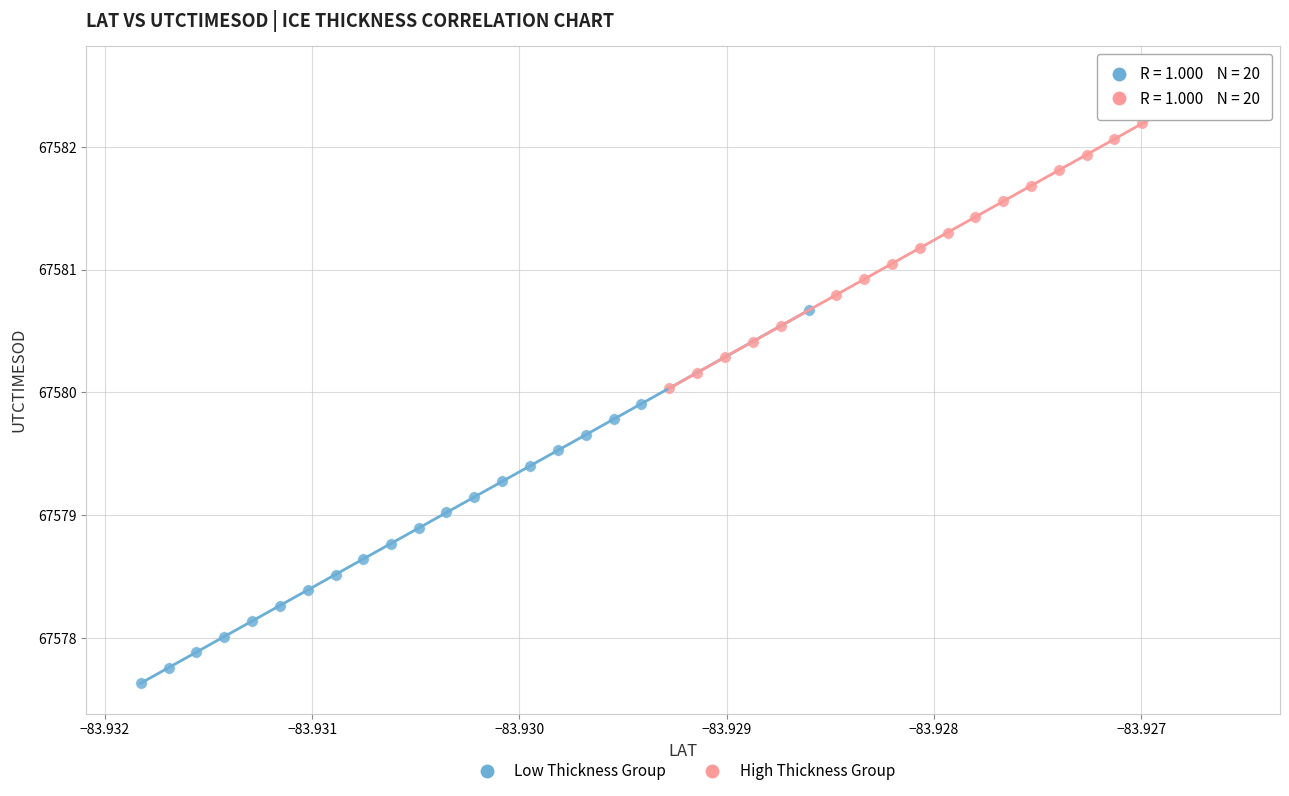

Which series contains the highest Y value?

High Thickness Group